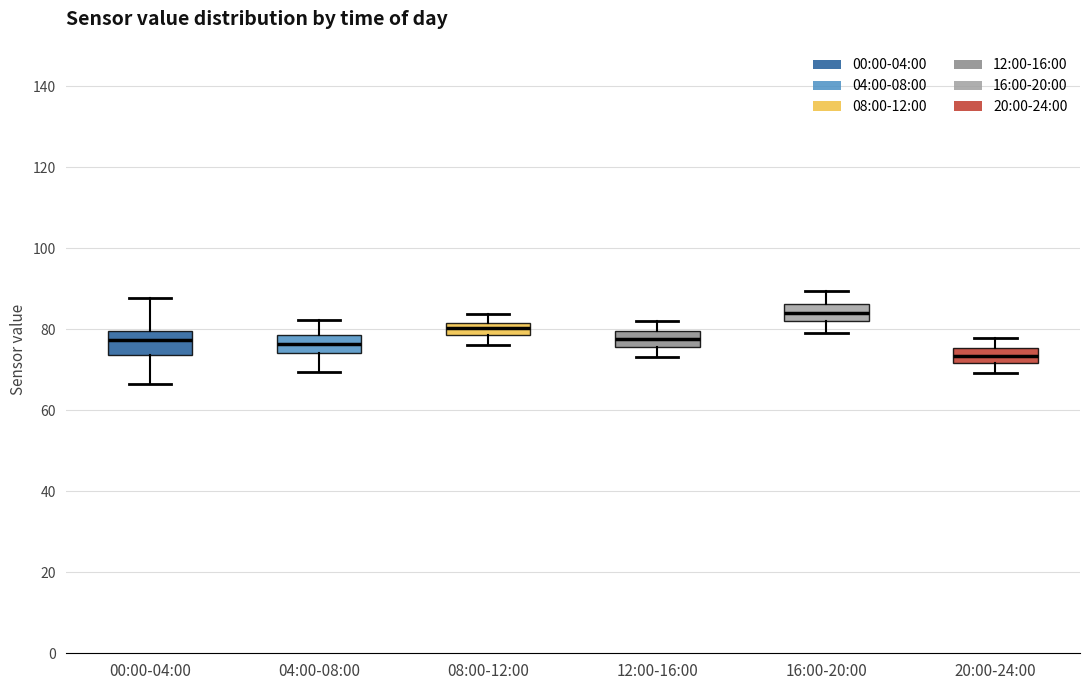

Where is the upper edge of the box for 04:00-08:00 on the y-axis? The values are not printed on the chart, so give them approximately, as read against the axis.

78